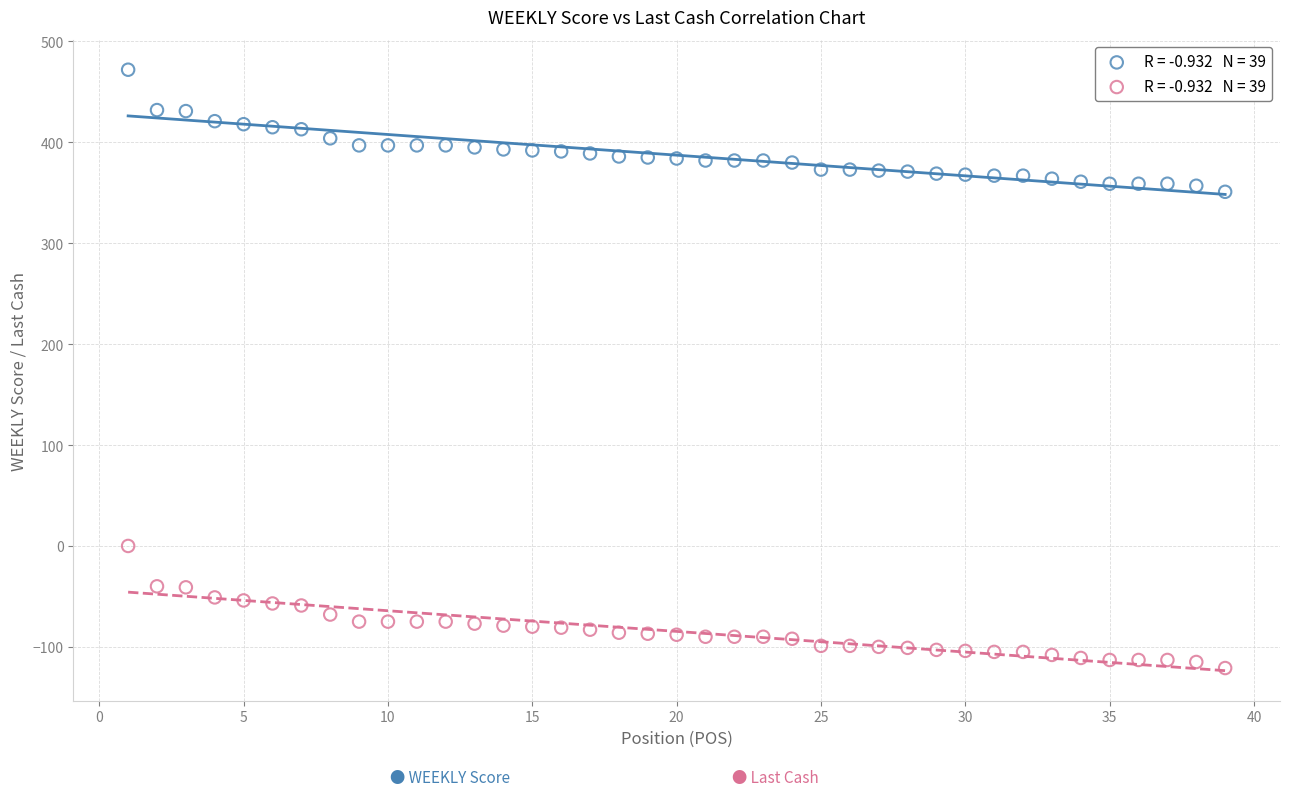

Across all data points, what is the range of Y values (max minus min)?

593